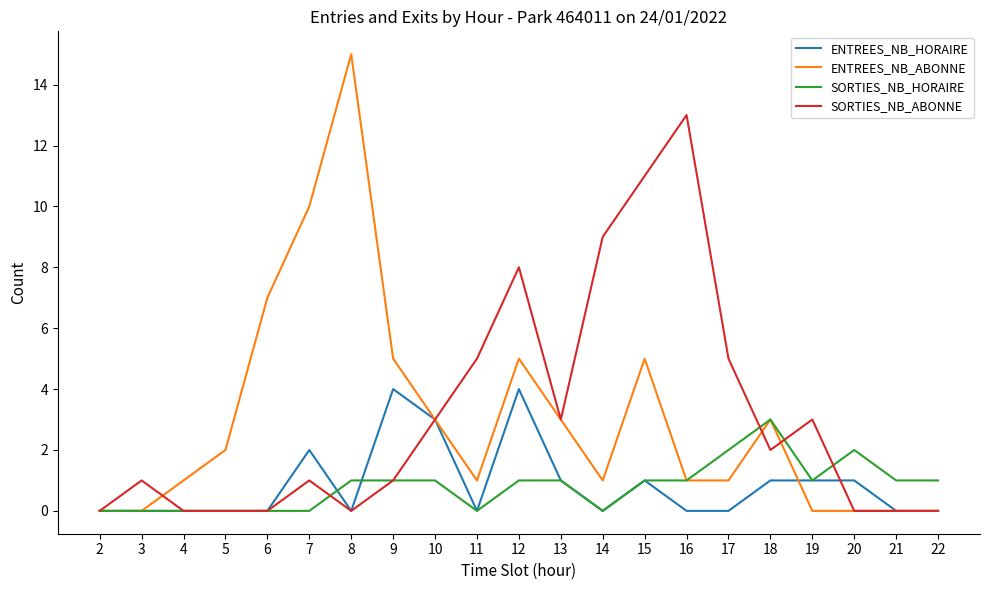

What is the difference between the highest and lowest values at 17?

5